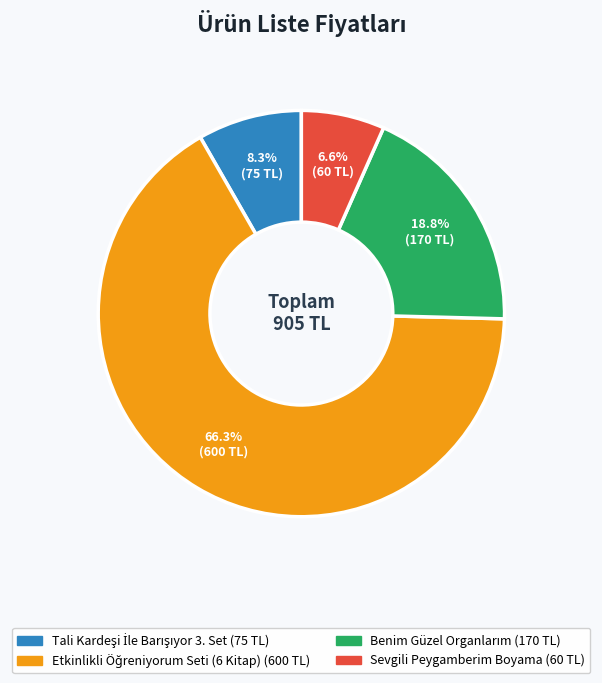

What is the smallest slice in the pie chart?

Sevgili Peygamberim Boyama